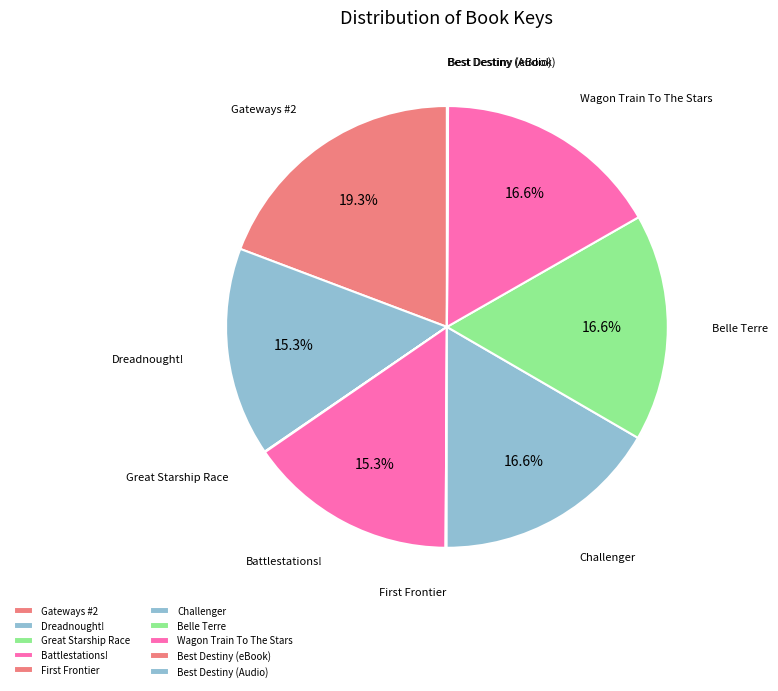

Which category has the biggest portion of the pie?

Gateways #2